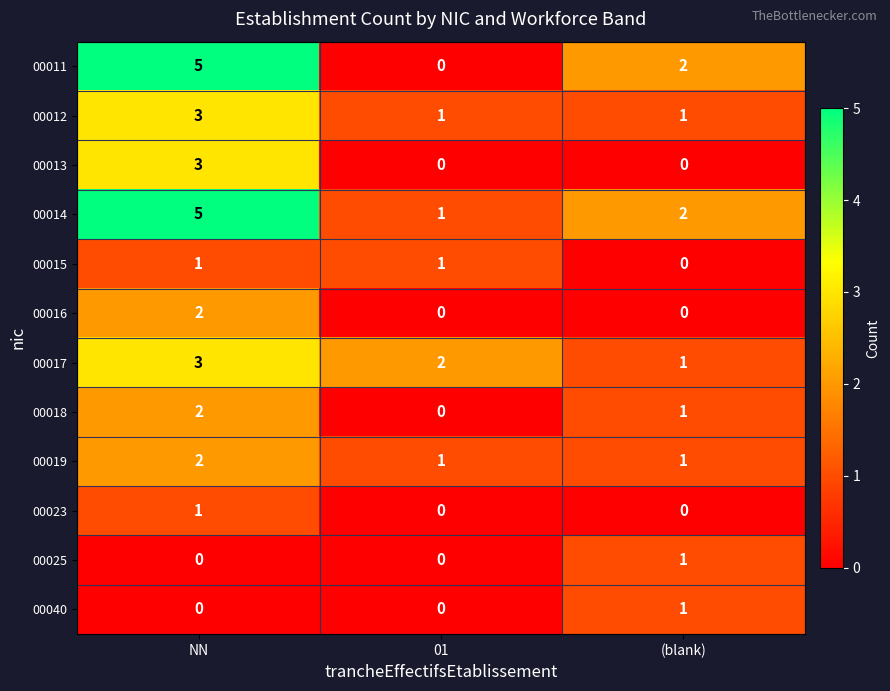

Rank the categories by 00014 value from lowest to highest.

01, (blank), NN